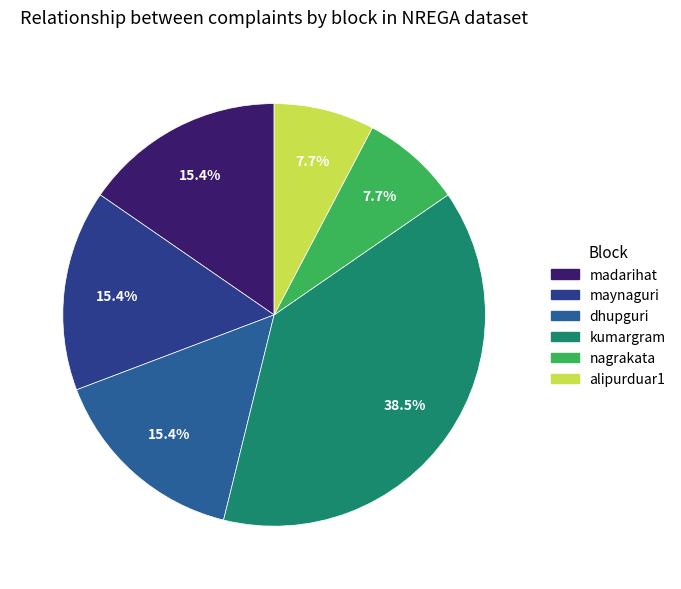

How much of the chart is everything except nagrakata?

92.3%